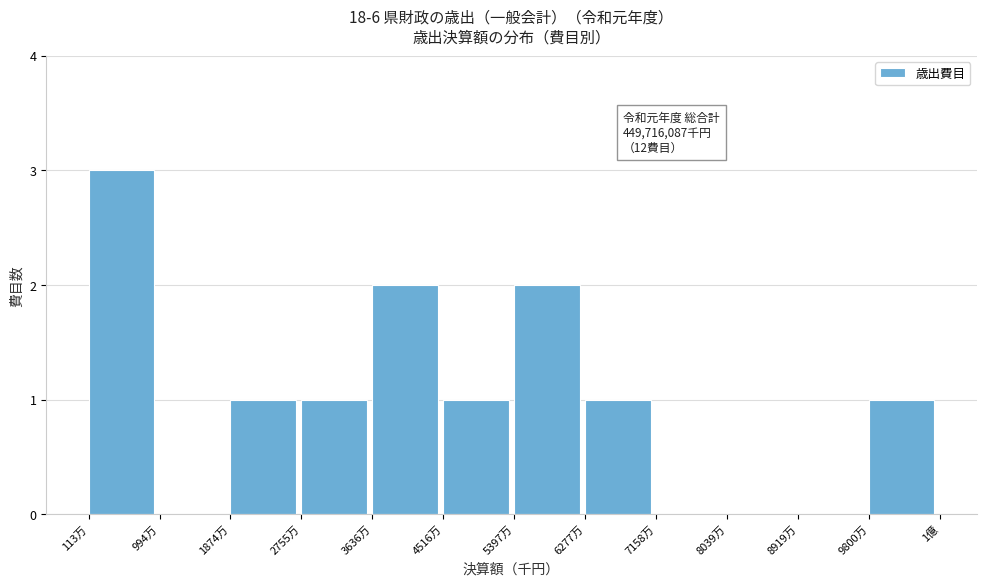

Reading right to left, list all the values displayed in this chart.

9800万=1	8919万=0	8039万=0	7158万=0	6277万=1	5397万=2	4516万=1	3636万=2	2755万=1	1874万=1	994万=0	113万=3